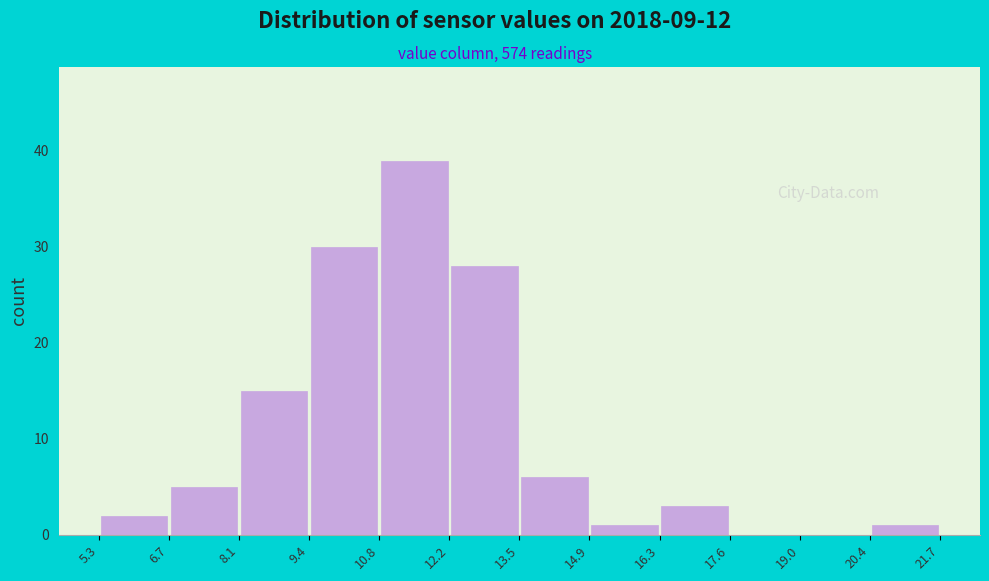

Reading left to right, list every bar in this chart as the range it spans on the x-axis followed by its height. The values are not printed on the chart, so give them approximately, as read against the axis.

5.3 to 6.7: 2
6.7 to 8.1: 5
8.1 to 9.4: 15
9.4 to 10.8: 30
10.8 to 12.2: 39
12.2 to 13.5: 28
13.5 to 14.9: 6
14.9 to 16.3: 1
16.3 to 17.6: 3
17.6 to 19.0: 0
19.0 to 20.4: 0
20.4 to 21.7: 1